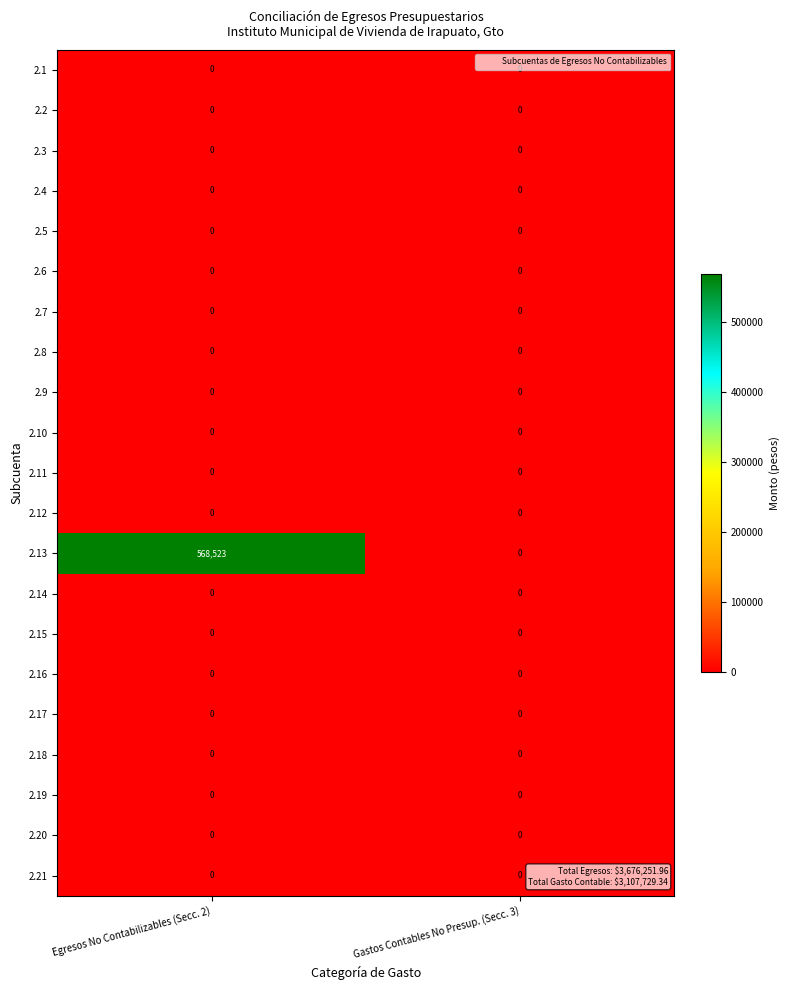

Which series has the largest range (max minus min)?

2.13